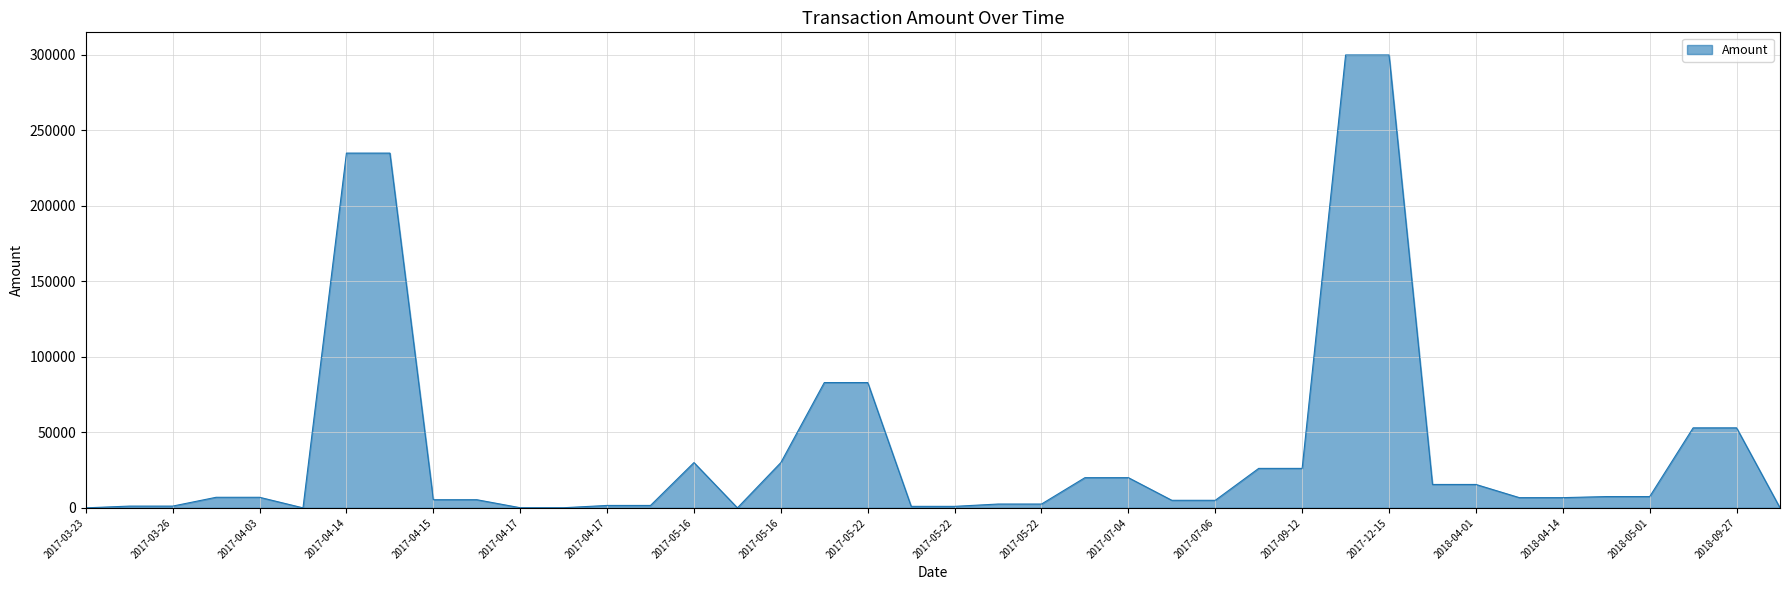

What is the greatest value displayed?

300000.0